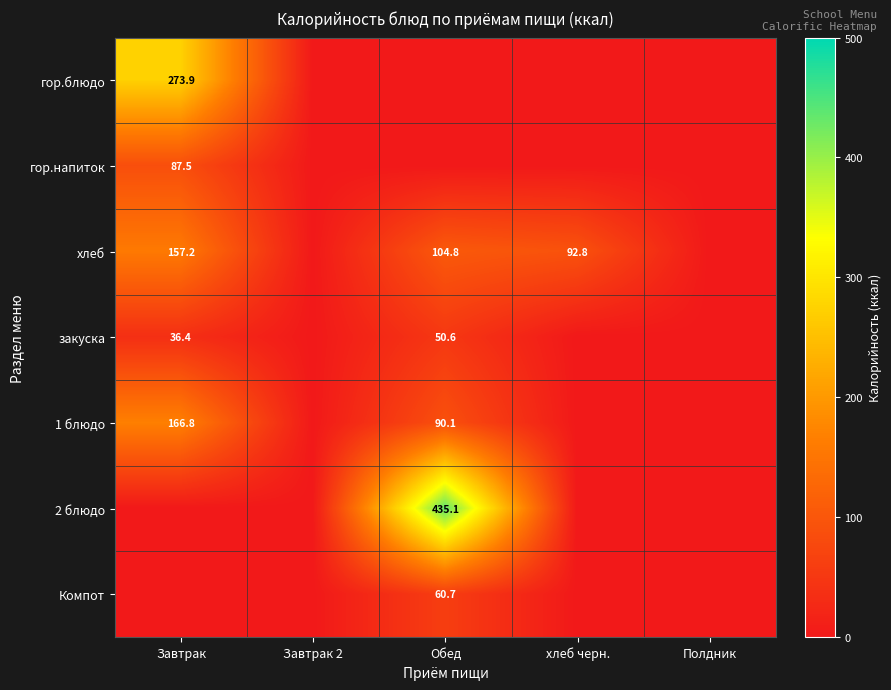

Count the number of data series in this chart.

7